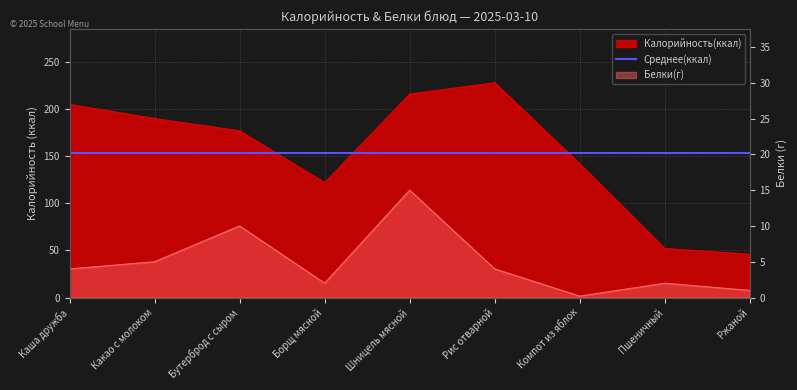

Does the chart display data point markers on the line(s)?

No